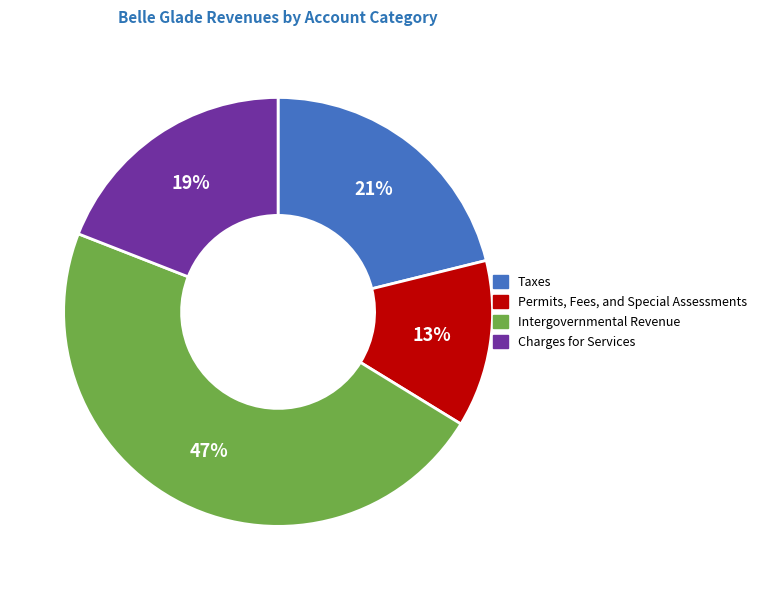

Which slice is the largest?

Intergovernmental Revenue